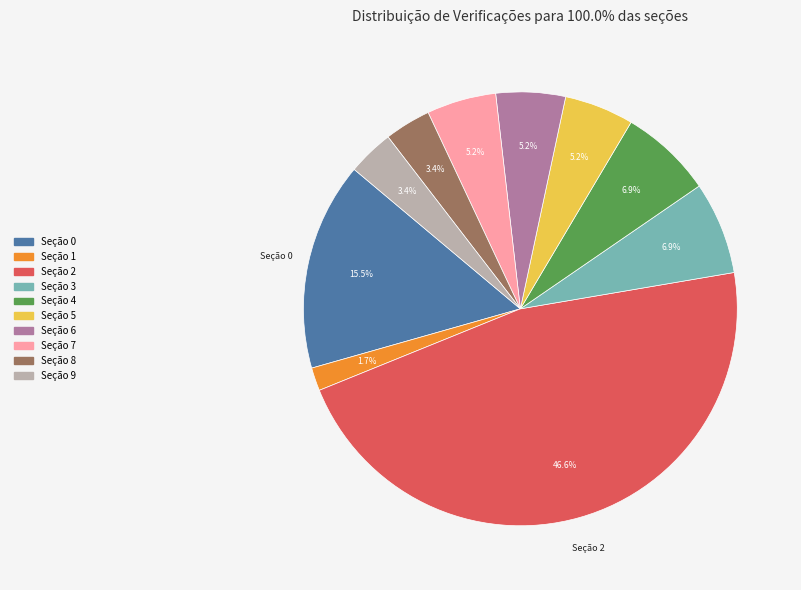

Count the number of slices in the pie.

10